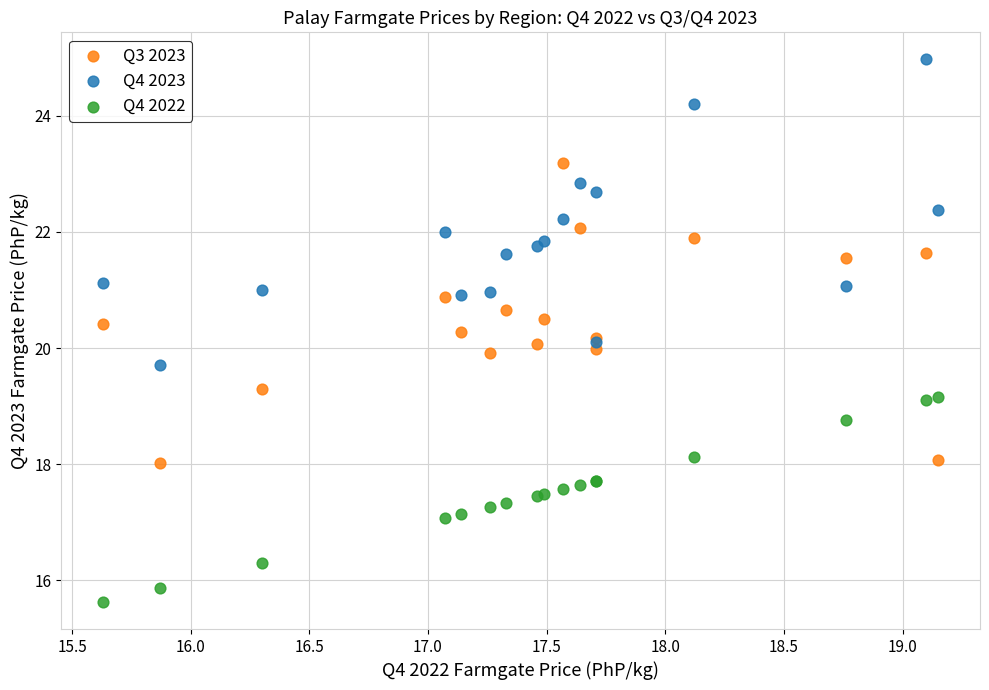

What is the X range (max minus min) for the scatter plot?

3.5